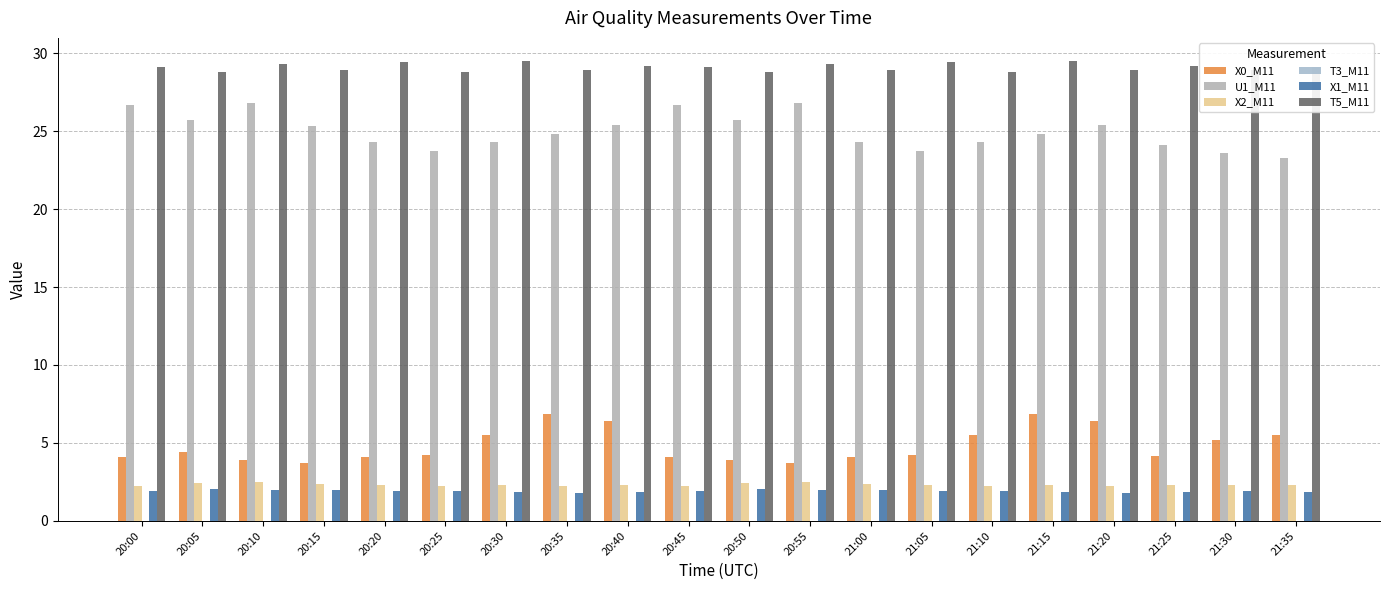

Is the value of X2_M11 at 21:15 greater than the value of X1_M11 at 20:20?

Yes